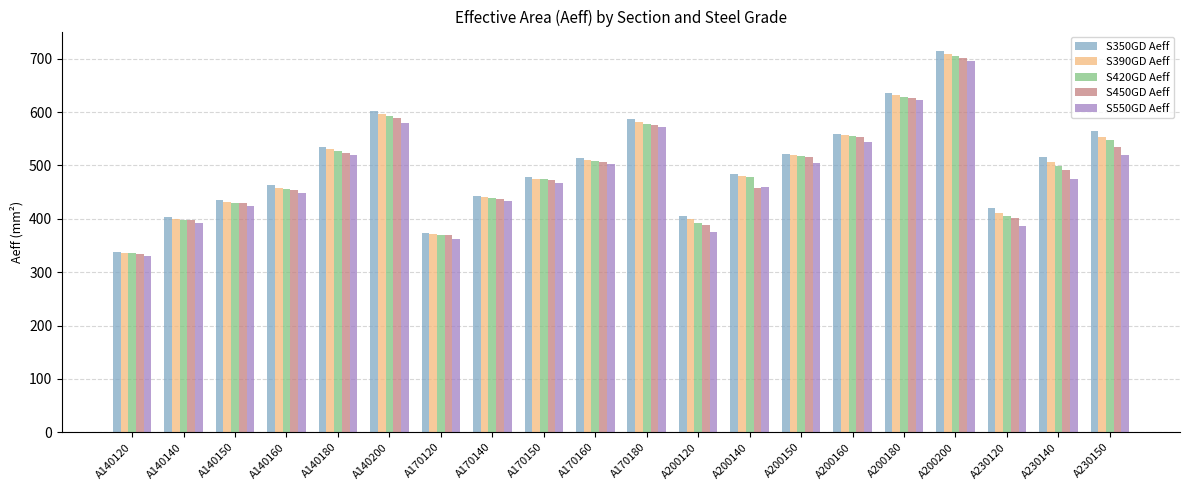

True or false: S420GD Aeff has a value of 192 at A200120.

False